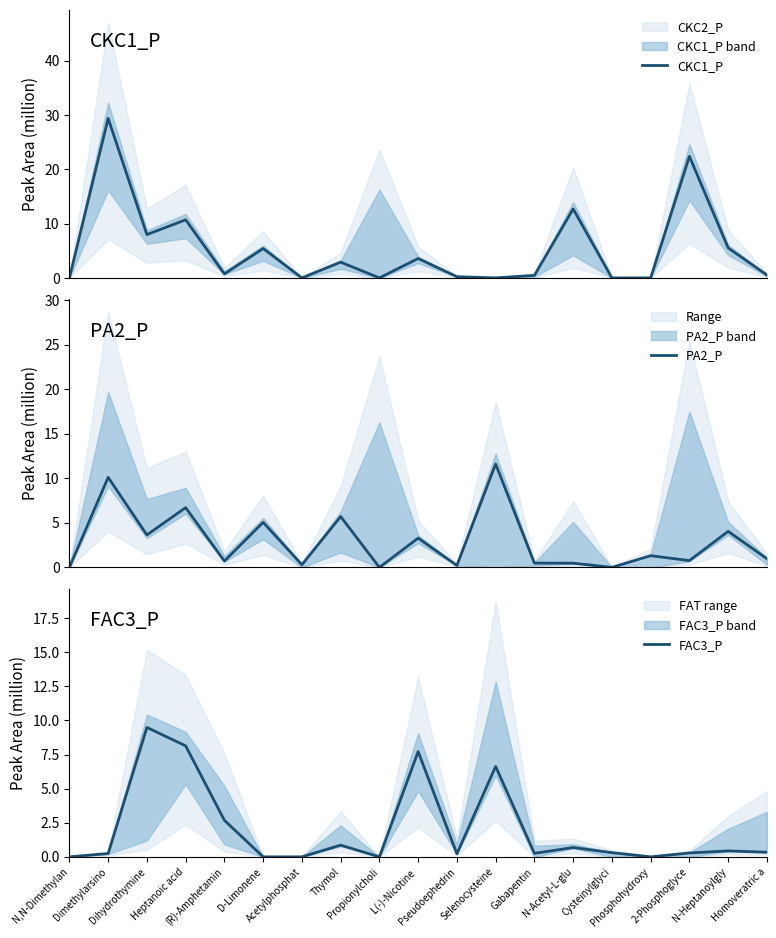

At which label is CKC1_P closest to 14?

N-Acetyl-L-glu